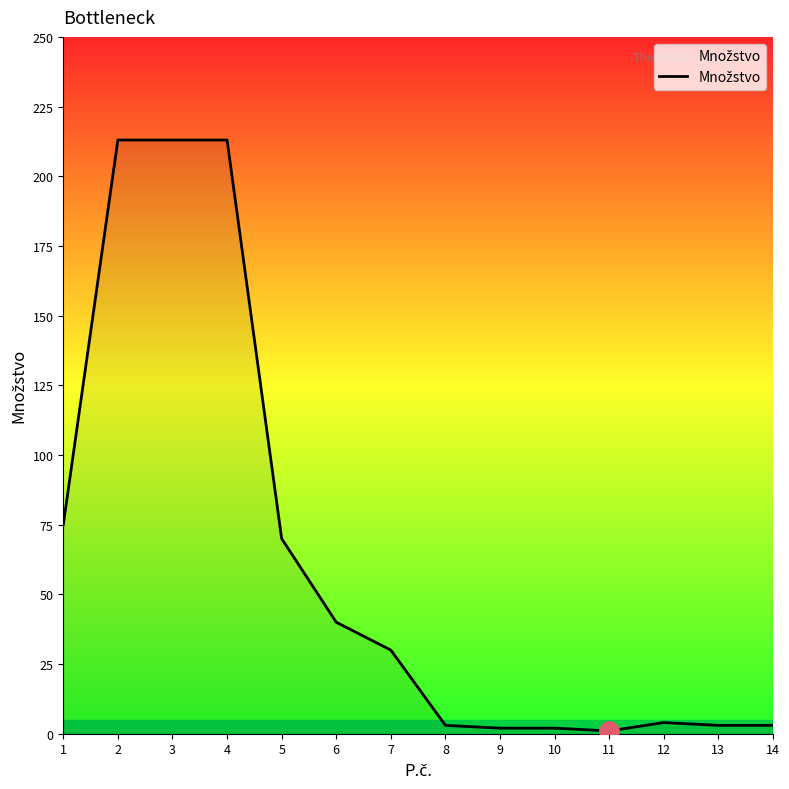

What is the change in value from 2 to 7?

-183